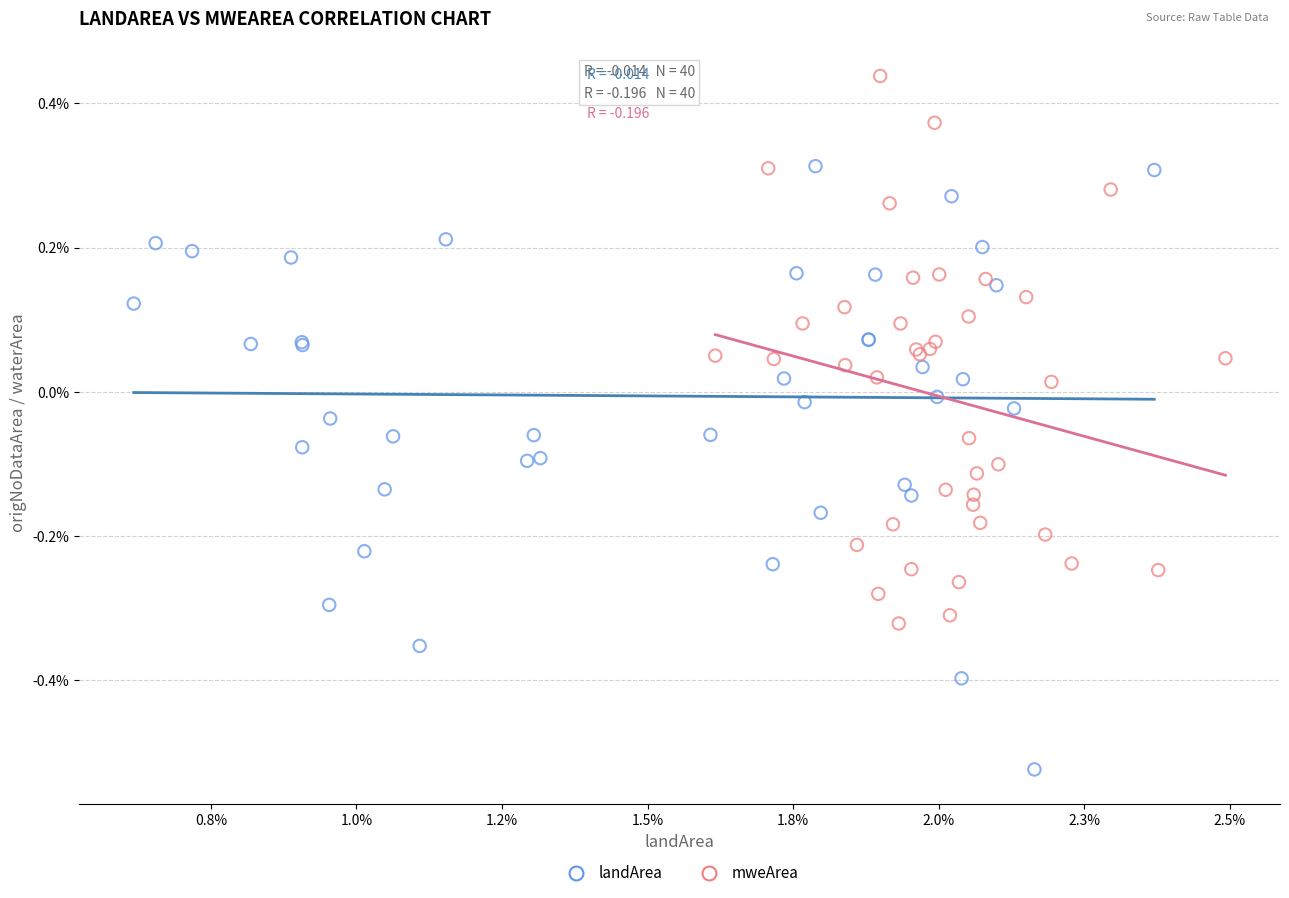

Which series has the widest spread of Y values?

landArea